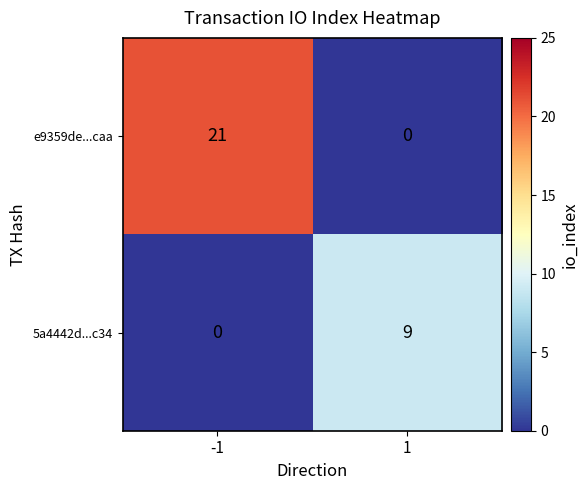

The 5a4442d...c34 series shows 5 at 1. True or false?

False